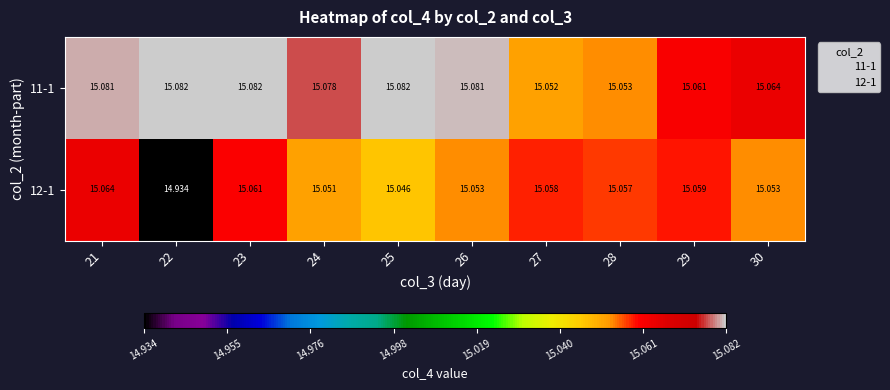

Which series changed the most between 22 and 26?

12-1